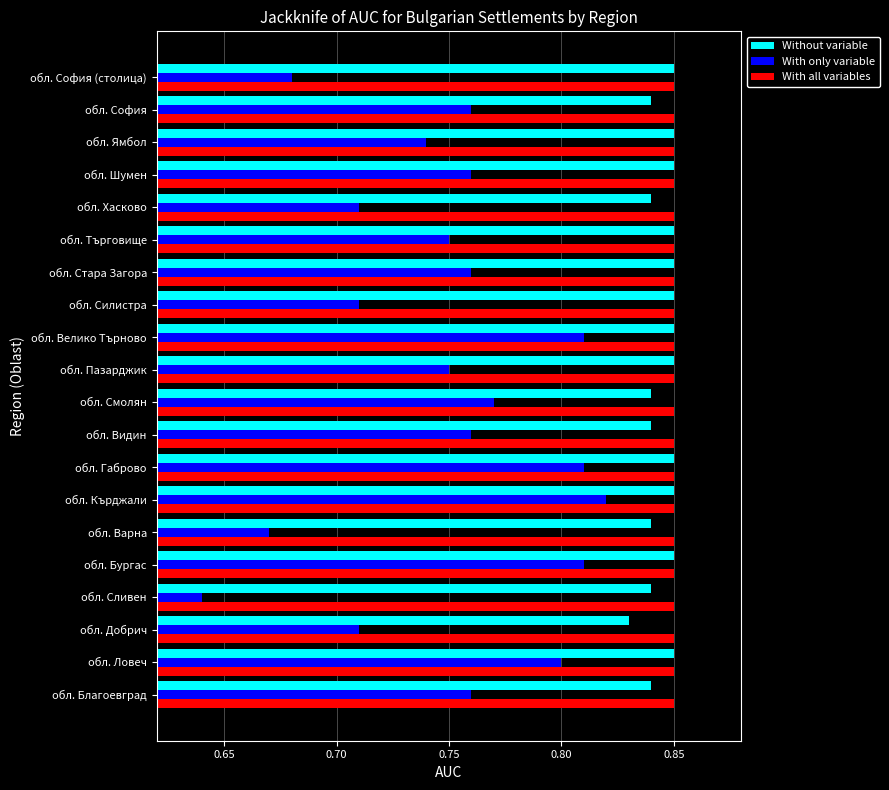

What is the sum of all With only variable values?

15.0